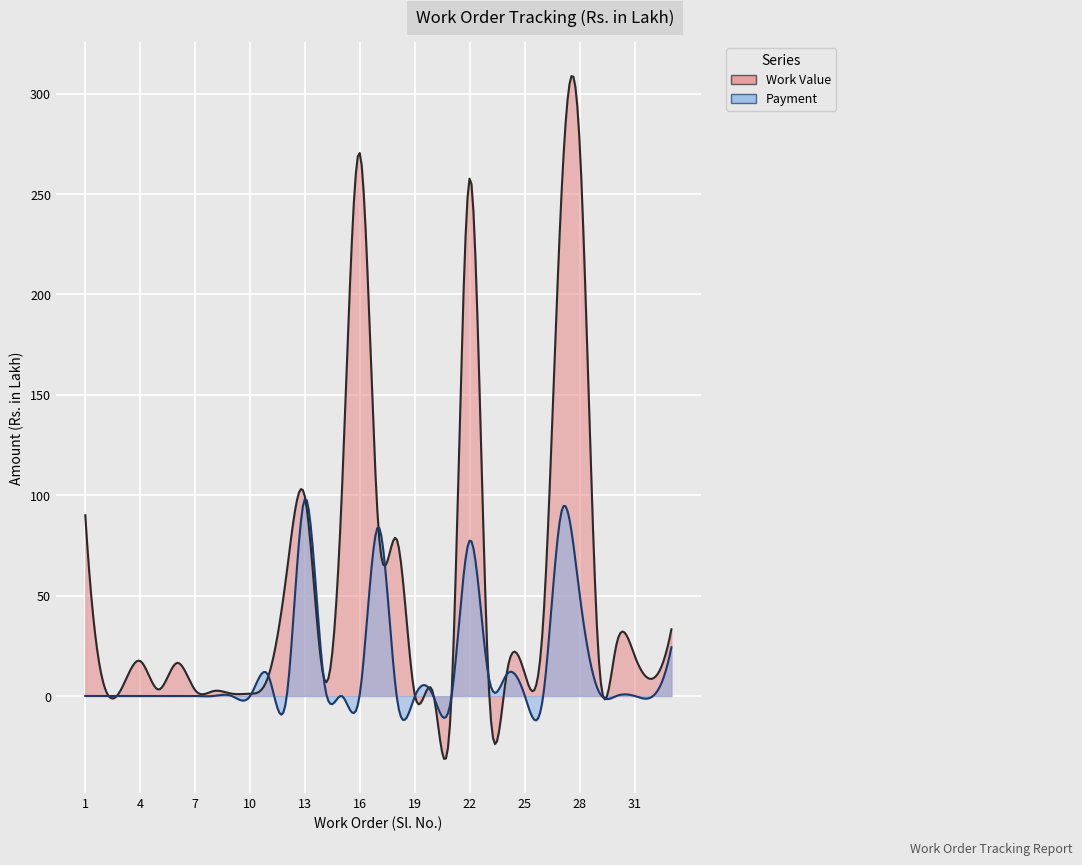

Which series changed the most between 8 and 9?

Work Value